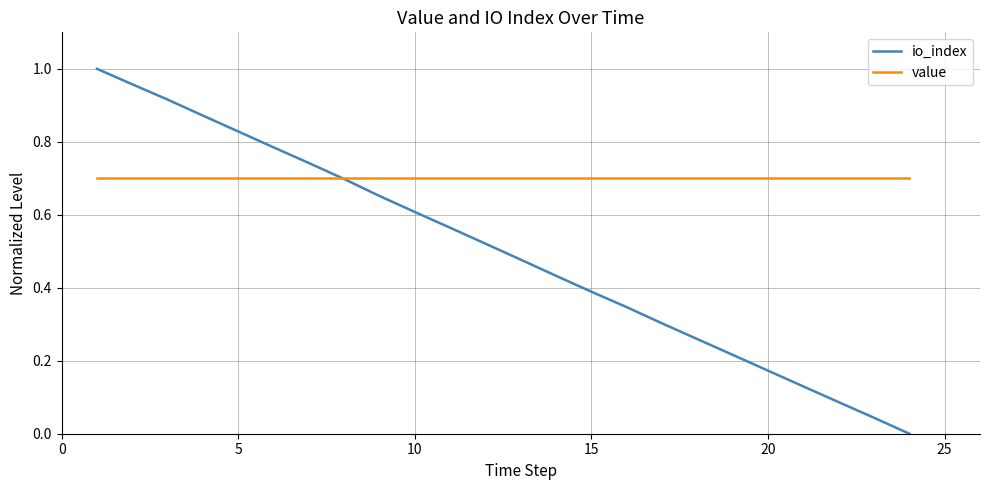

Which series has the largest total across all categories?

value